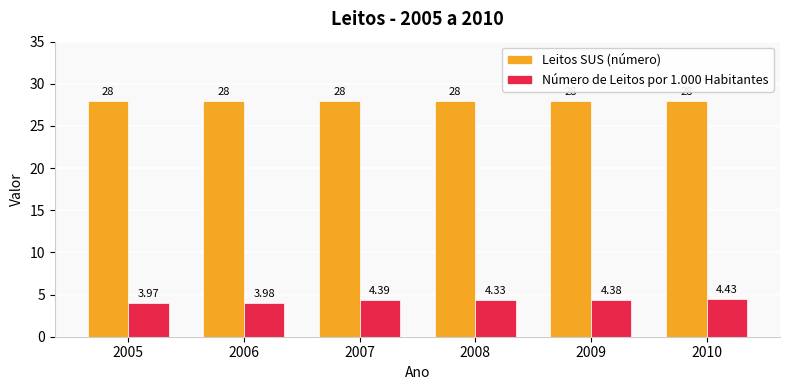

List the series in order of their peak value, highest first.

Leitos SUS (número), Número de Leitos por 1.000 Habitantes